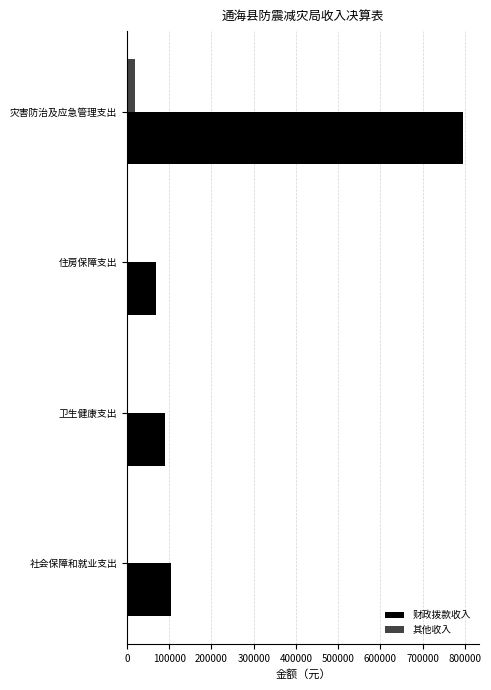

At which category is the sum across all series the highest?

灾害防治及应急管理支出